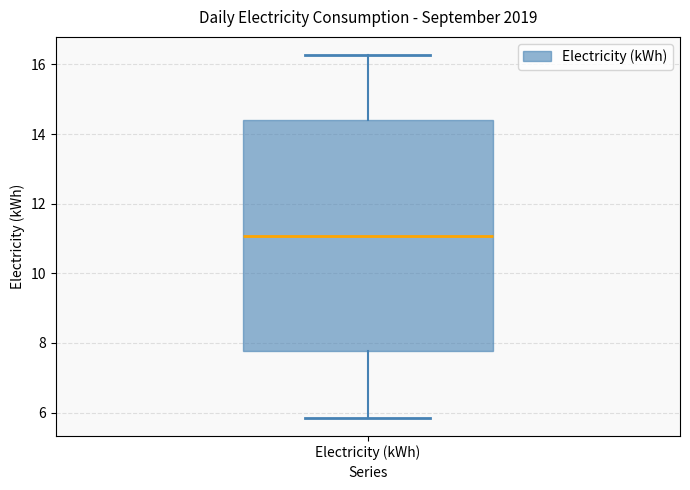

Read this box plot against the y-axis: the position of the median line, the range covered by the box, and the ends of both whiskers. The values are not printed on the chart, so give them approximately, as read against the axis.

median 11.0, box 7.8 to 14.4, whiskers 5.8 to 16.2